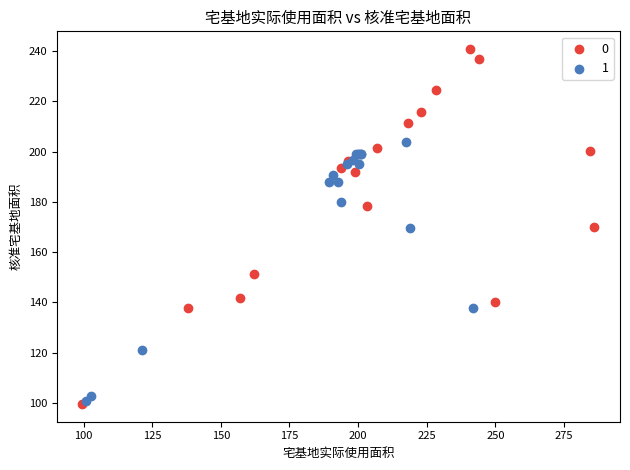

What are all the series names shown in the legend?

0, 1